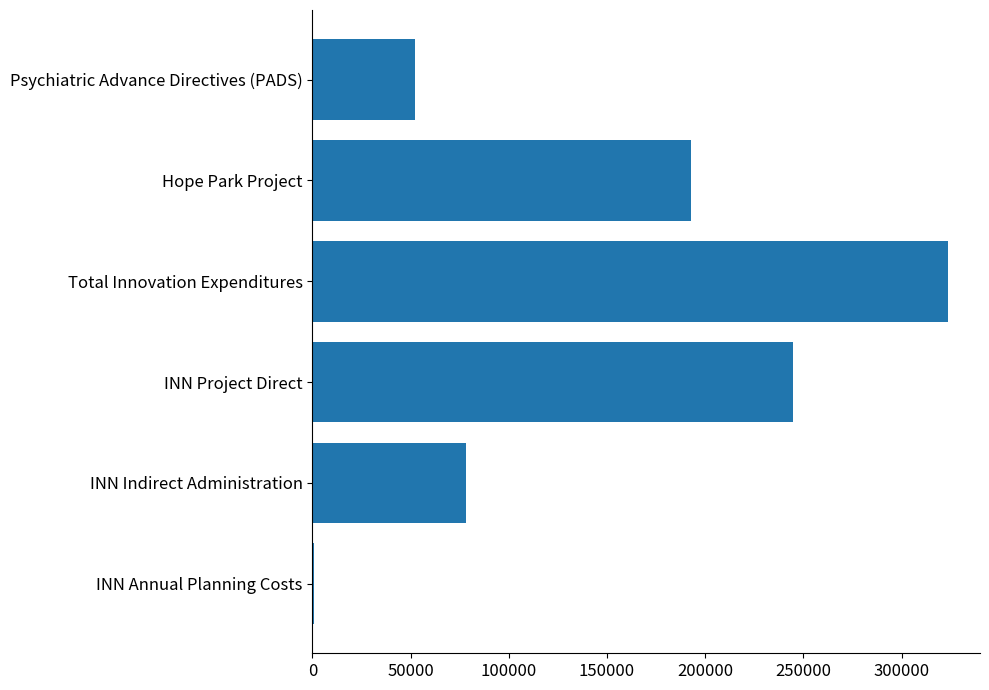

Reading bottom to top, extract all data points from this chart.

INN Annual Planning Costs=715	INN Indirect Administration=78225	INN Project Direct=244781	Total Innovation Expenditures=323721	Hope Park Project=192592	Psychiatric Advance Directives (PADS)=52189